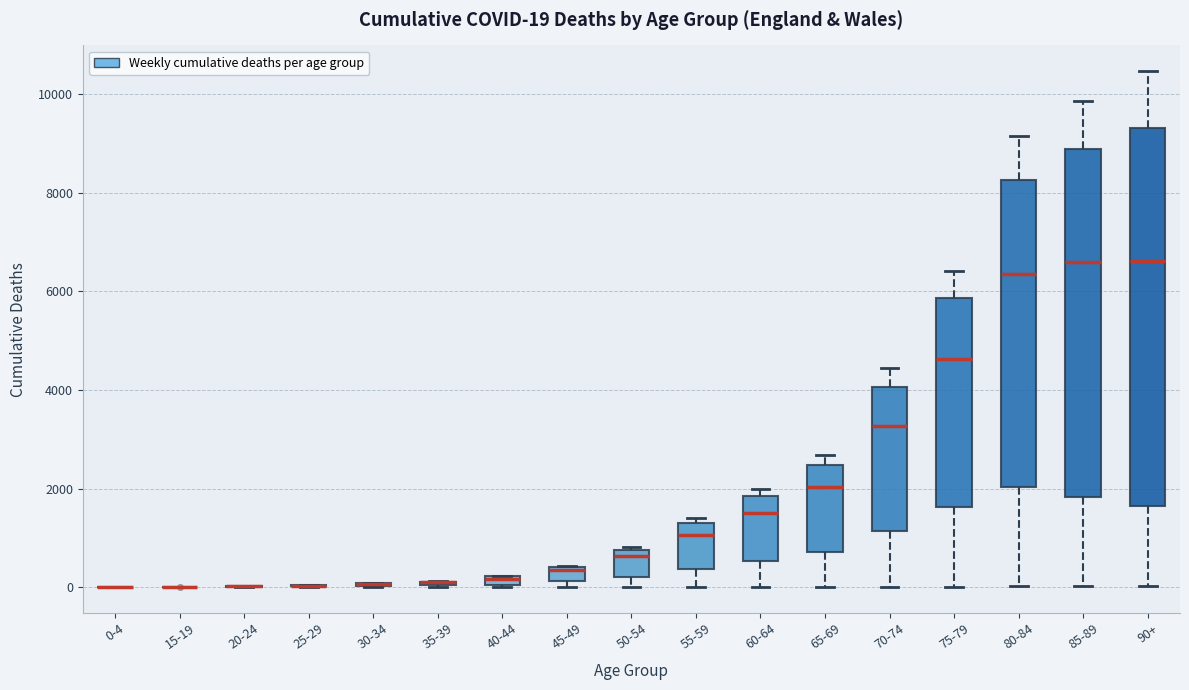

Which box is the tallest, from its lower edge to its upper edge?

90+